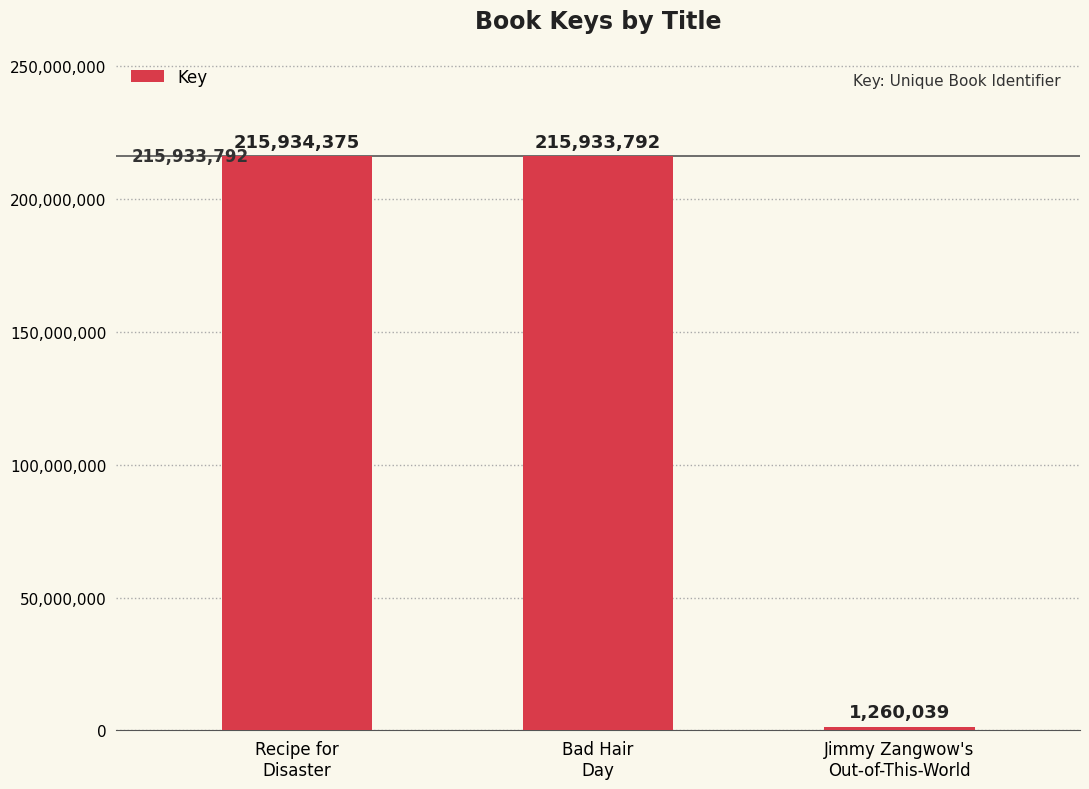

The value at Recipe for
Disaster is 215934375. True or false?

True